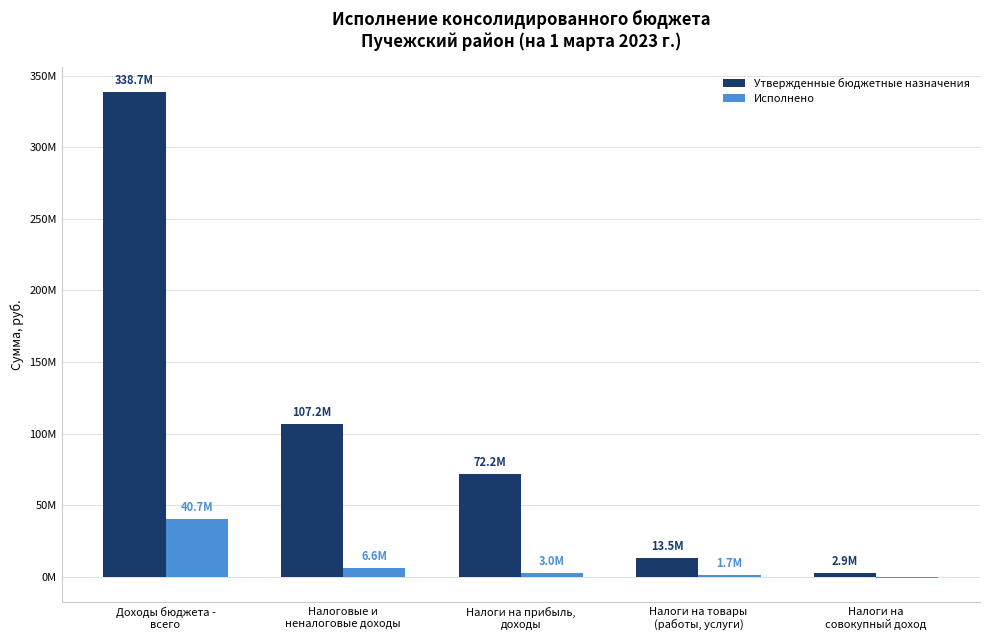

Between Налоги на товары
(работы, услуги) and Налоговые и
неналоговые доходы, which is larger?

Налоговые и
неналоговые доходы